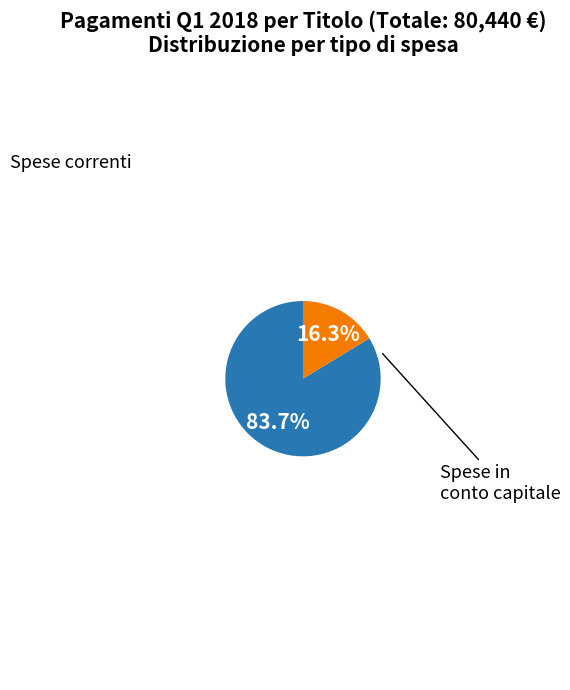

Is there any slice that represents more than half of the pie?

Yes